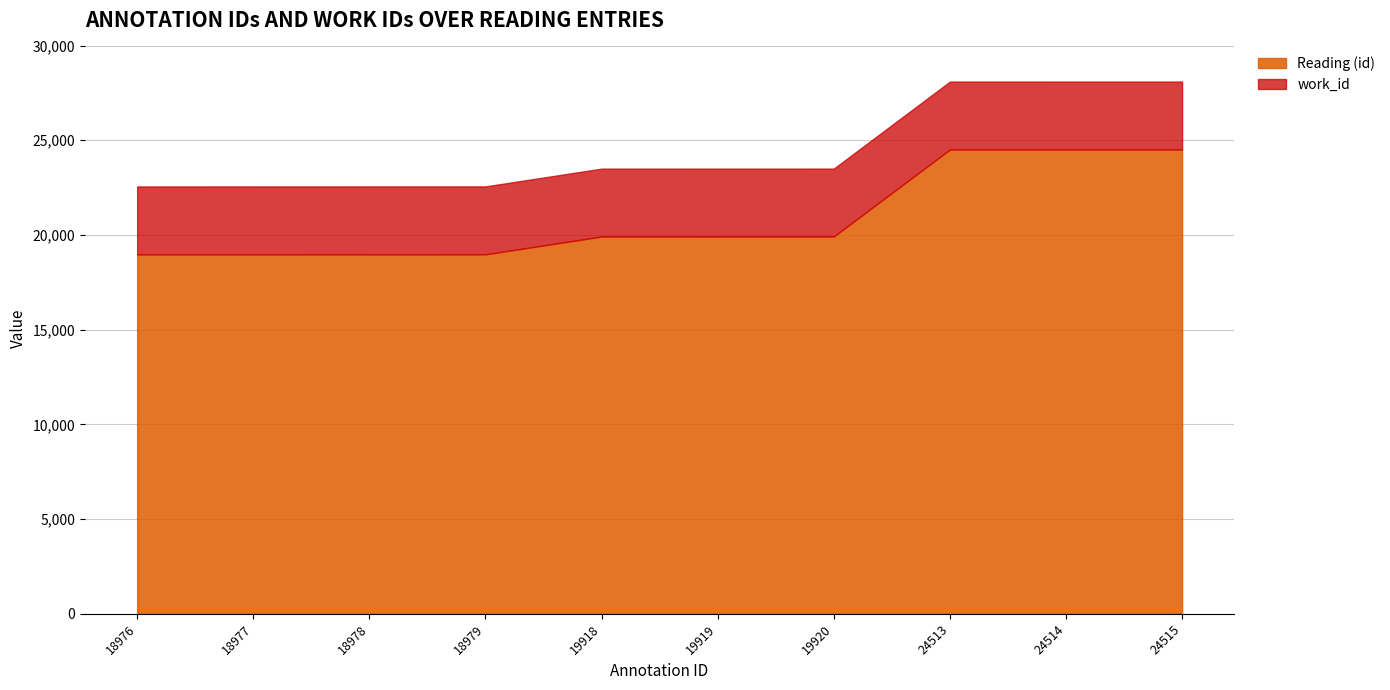

True or false: work_id and Reading intersect in this chart.

False